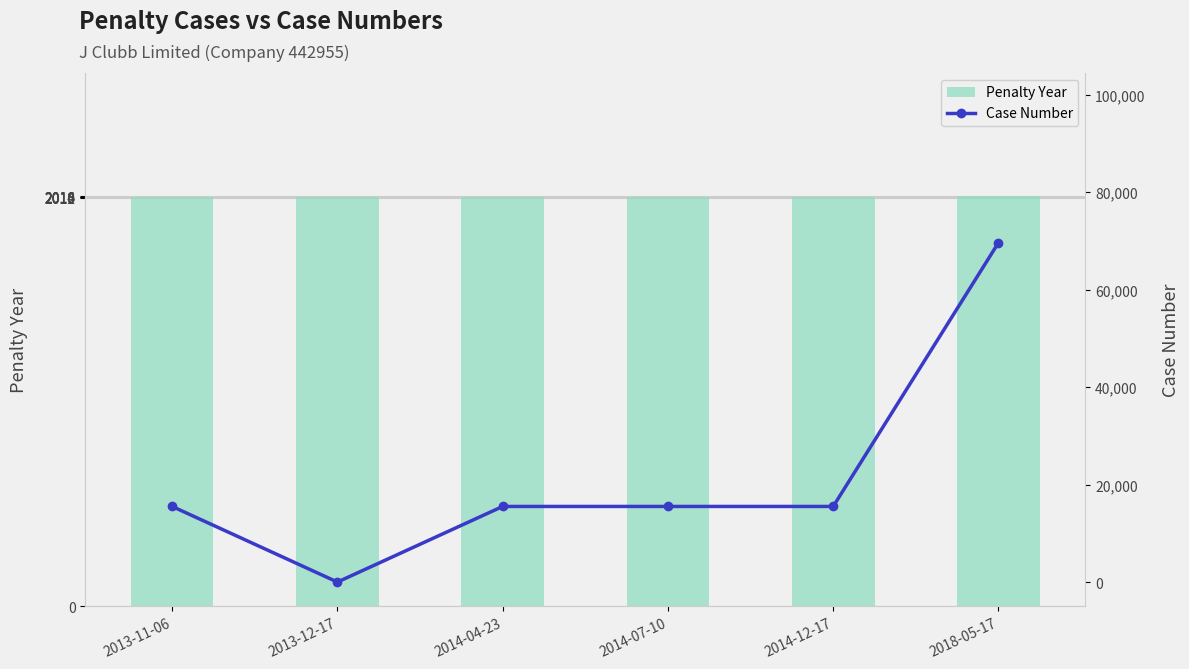

What is the lowest value of the Penalty Year series?

2013